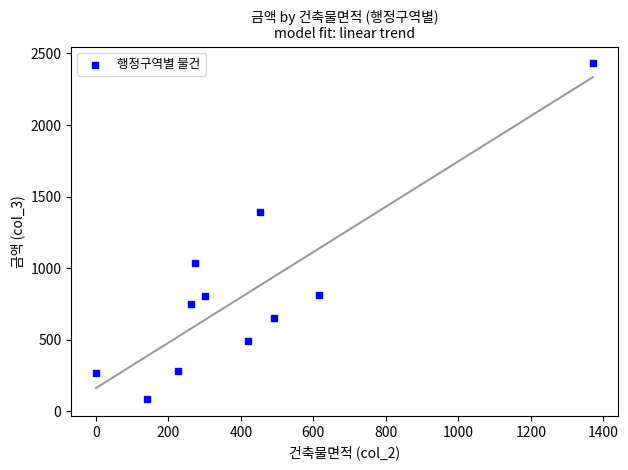

What Y value in the scatter plot is closest to 1258?

1393